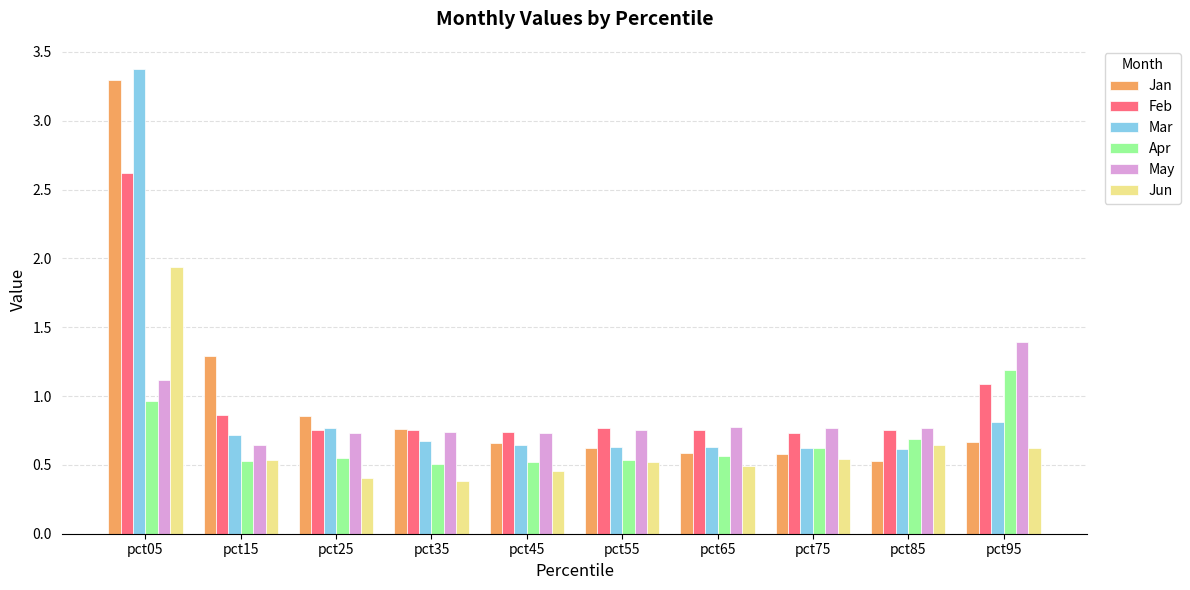

What is the value of the May bar at the 1st from the left?

1.1